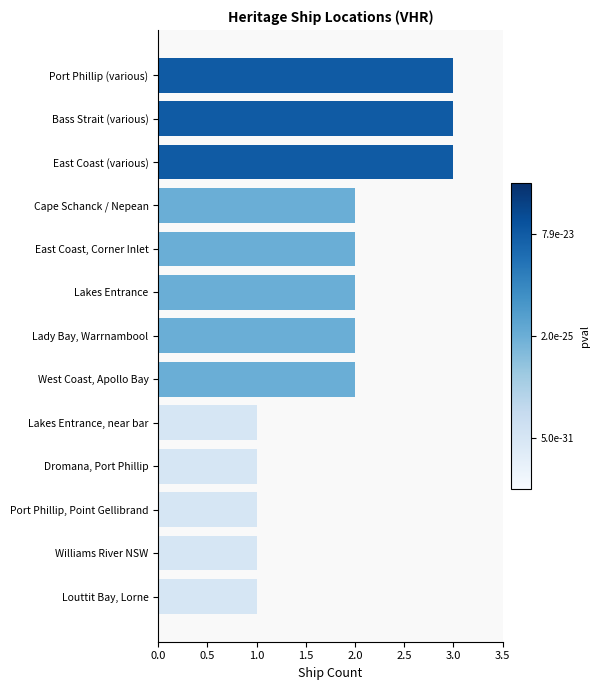

The chart shows a value of 1 at Lakes Entrance, near bar. True or false?

True